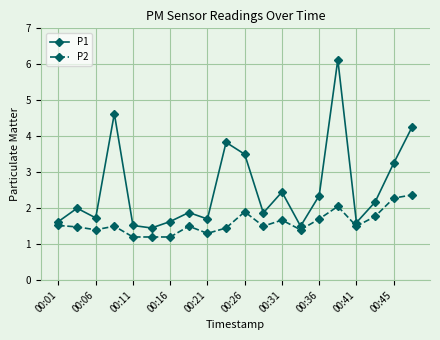

What is the value of the P2 point at the 13th from the left?

1.7